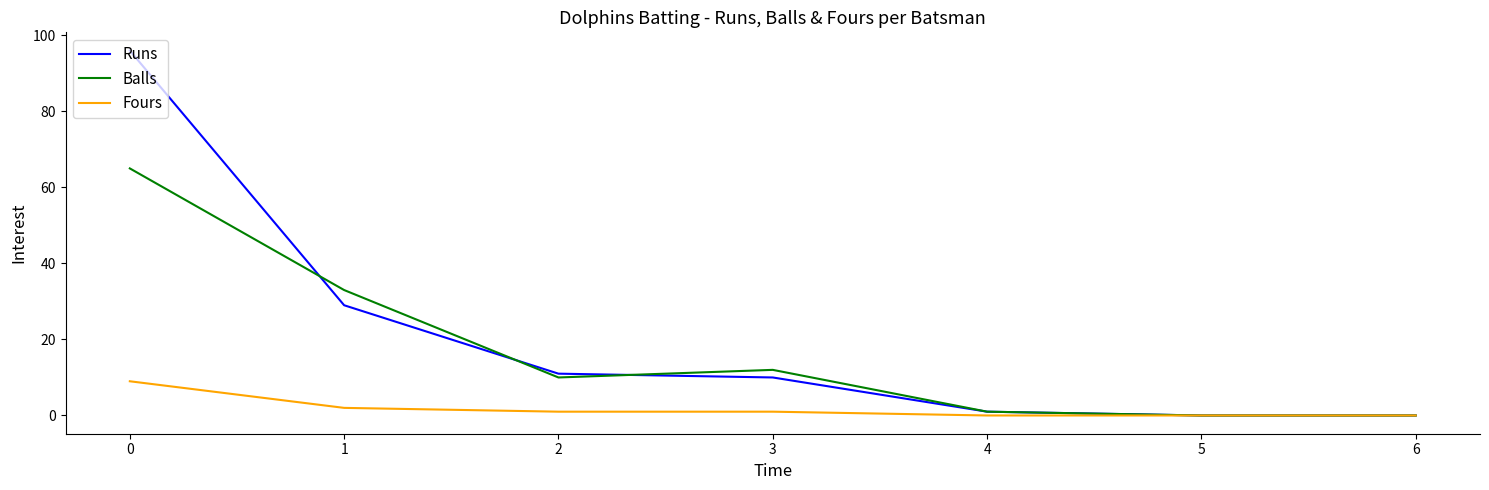

What is the greatest value displayed?

96